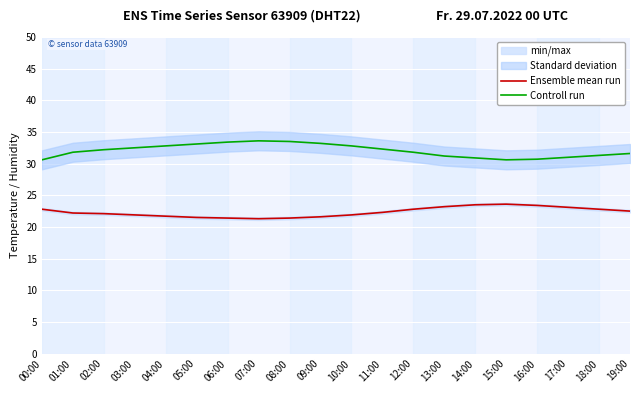

Which category has the lowest value across all series?

07:00